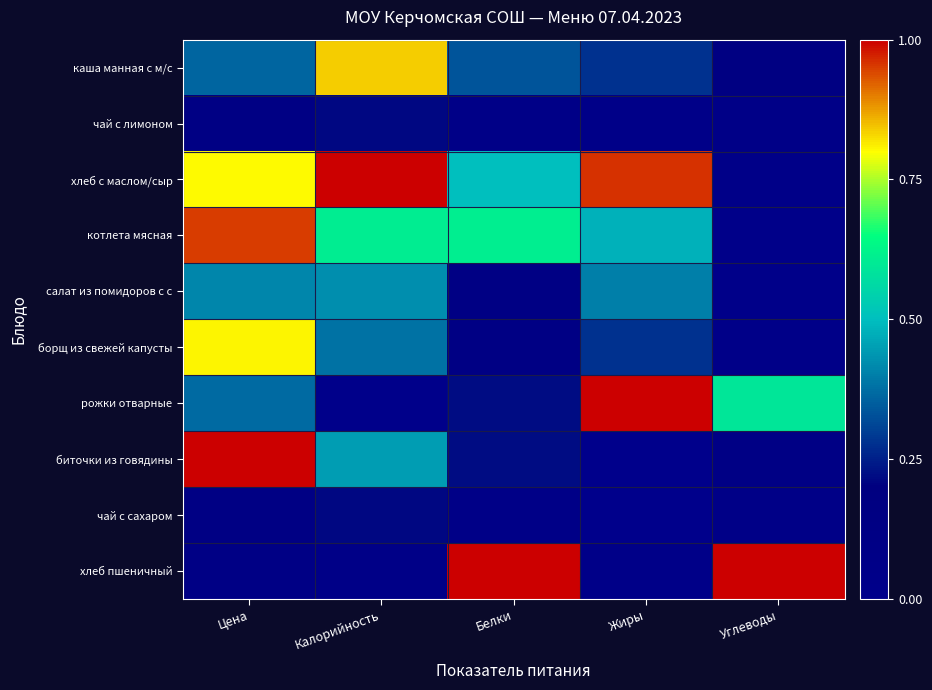

At how many categories does at least one series exceed 0?

5